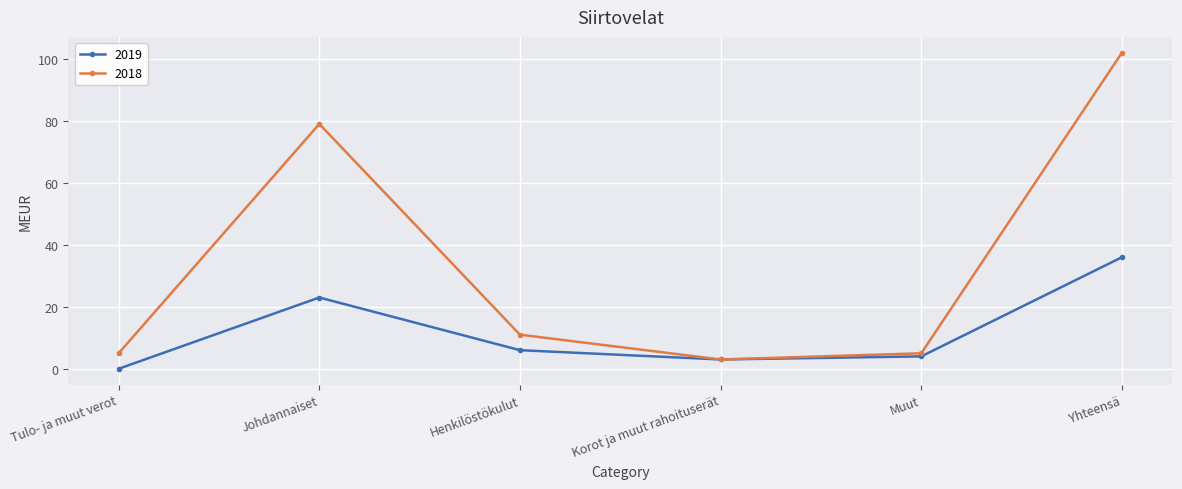

Where is 2019 nearest to the value 18?

Johdannaiset